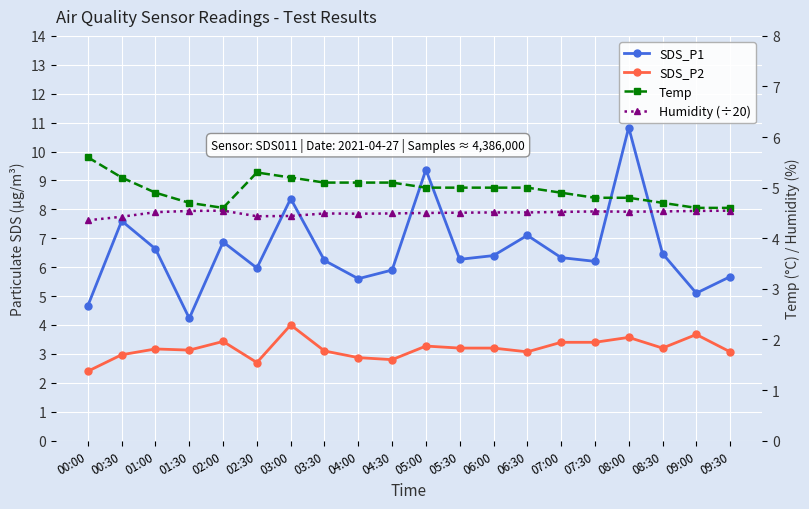

What position from the right is 02:30?

15